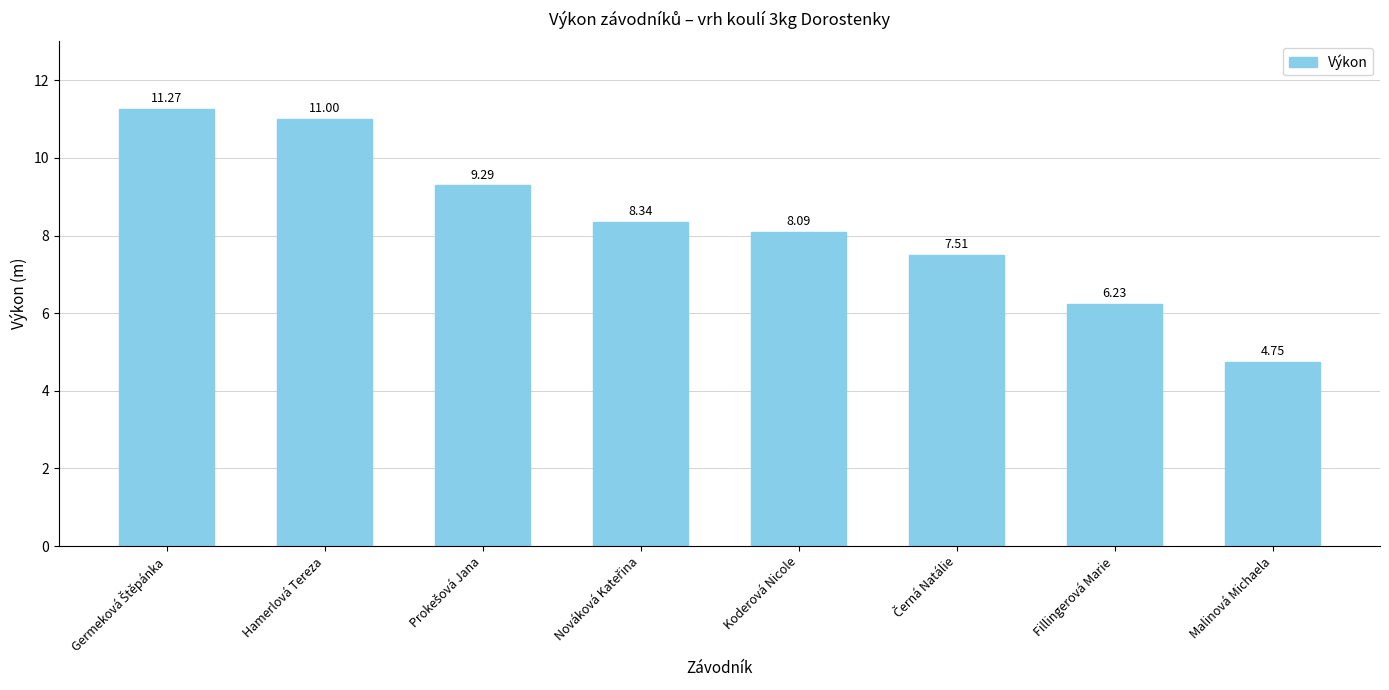

What is the sum of all values?

66.5